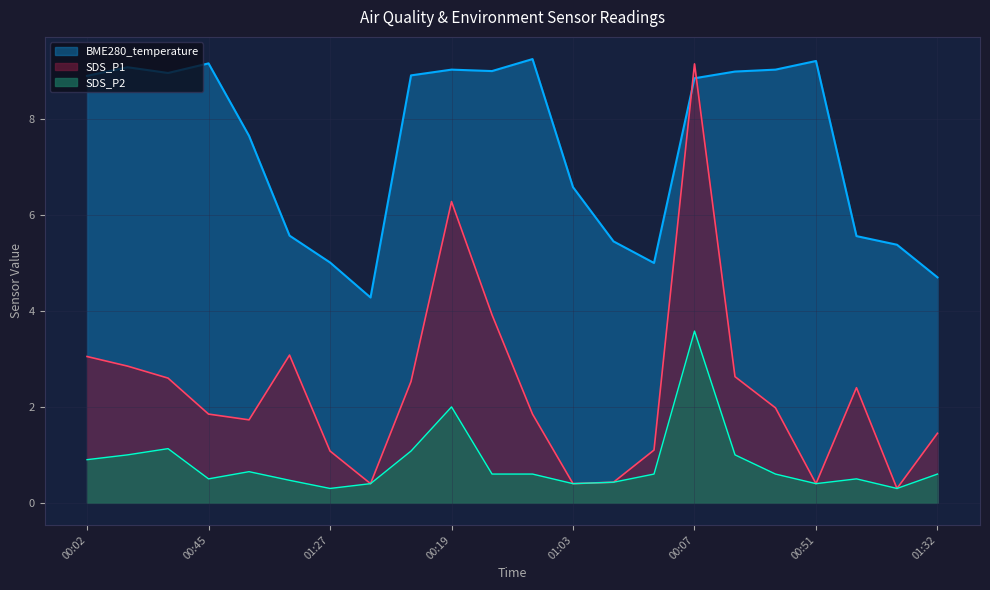

At which category is the sum across all series the highest?

00:07